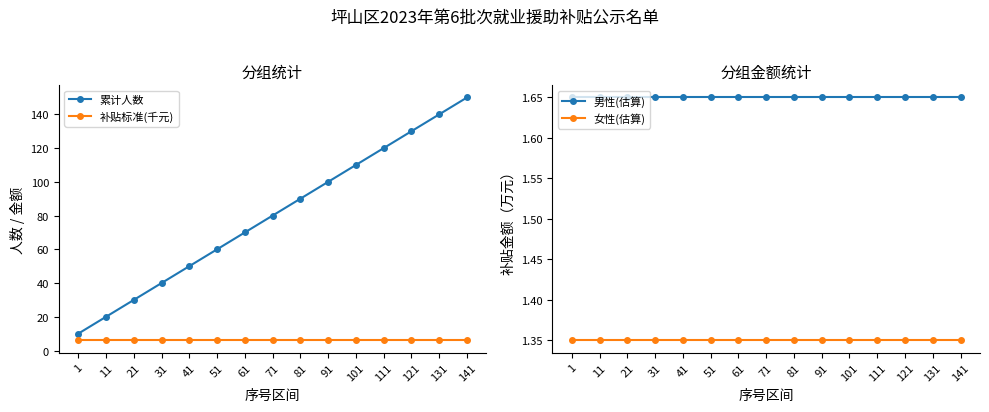

True or false: 补贴标准(千元) and 女性(估算) cross at least once.

False